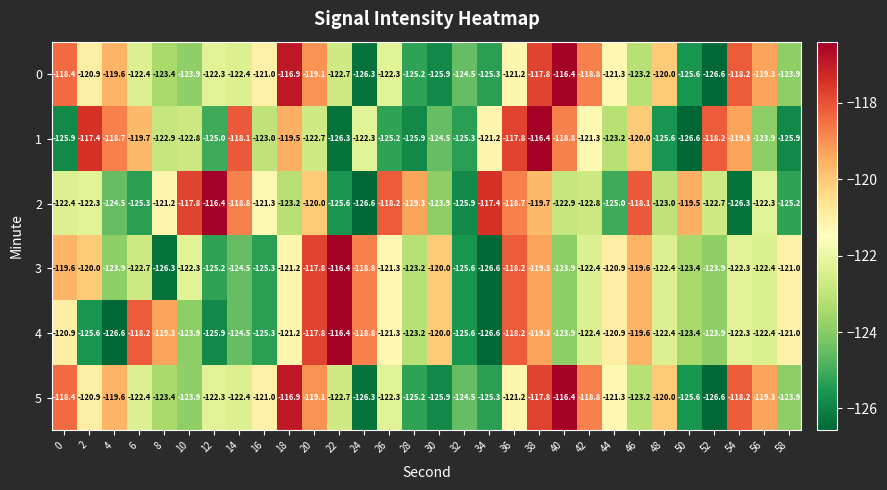

Is the value of 5 at 28 greater than the value of 4 at 56?

No